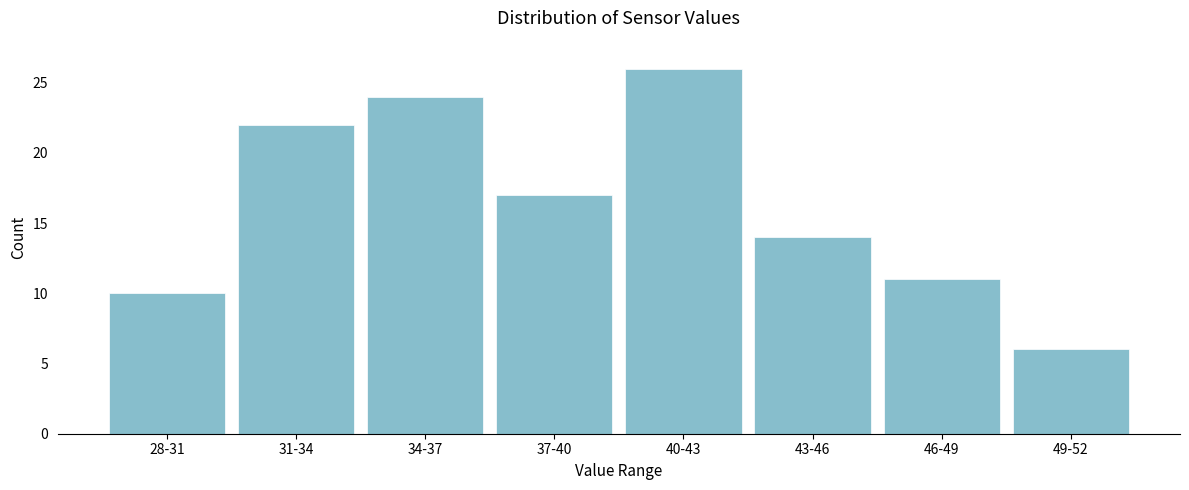

Reading left to right, what are all the values shown in this chart?

10	22	24	17	26	14	11	6